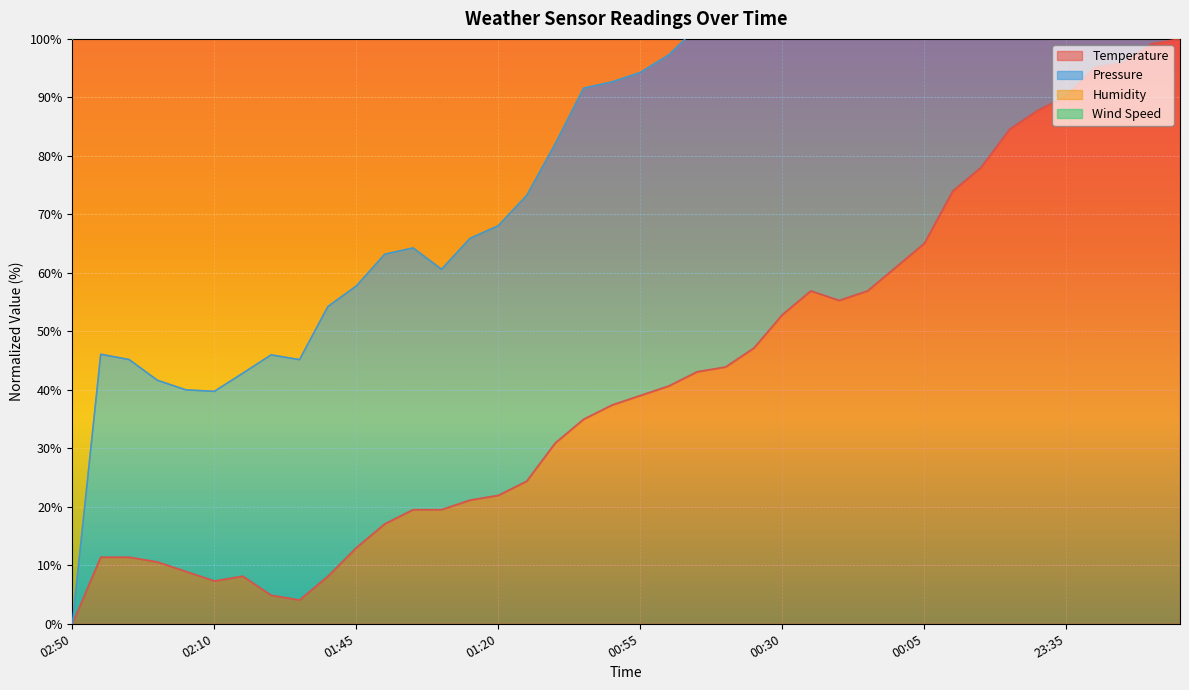

True or false: Temperature and Pressure intersect in this chart.

False